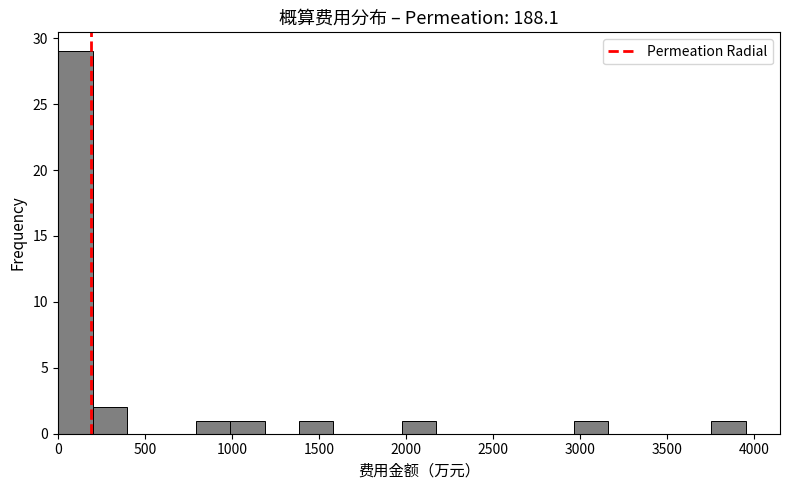

Around what value on the x-axis is the tallest bar? Give the approximate position of its centre, as read against the axis.

100